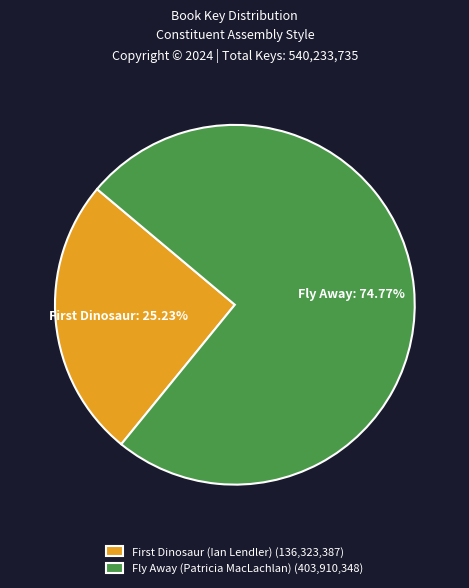

What percentage is NOT represented by Fly Away (Patricia MacLachlan)?

25.2%